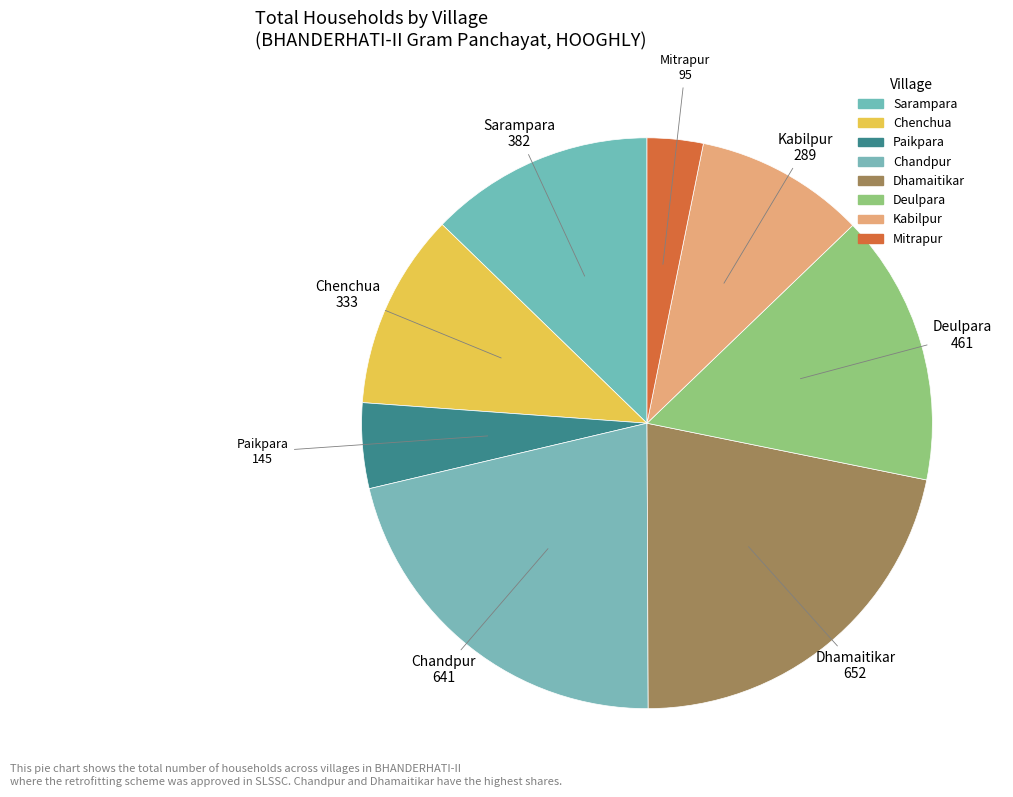

How much of the chart is everything except Sarampara?

87.3%